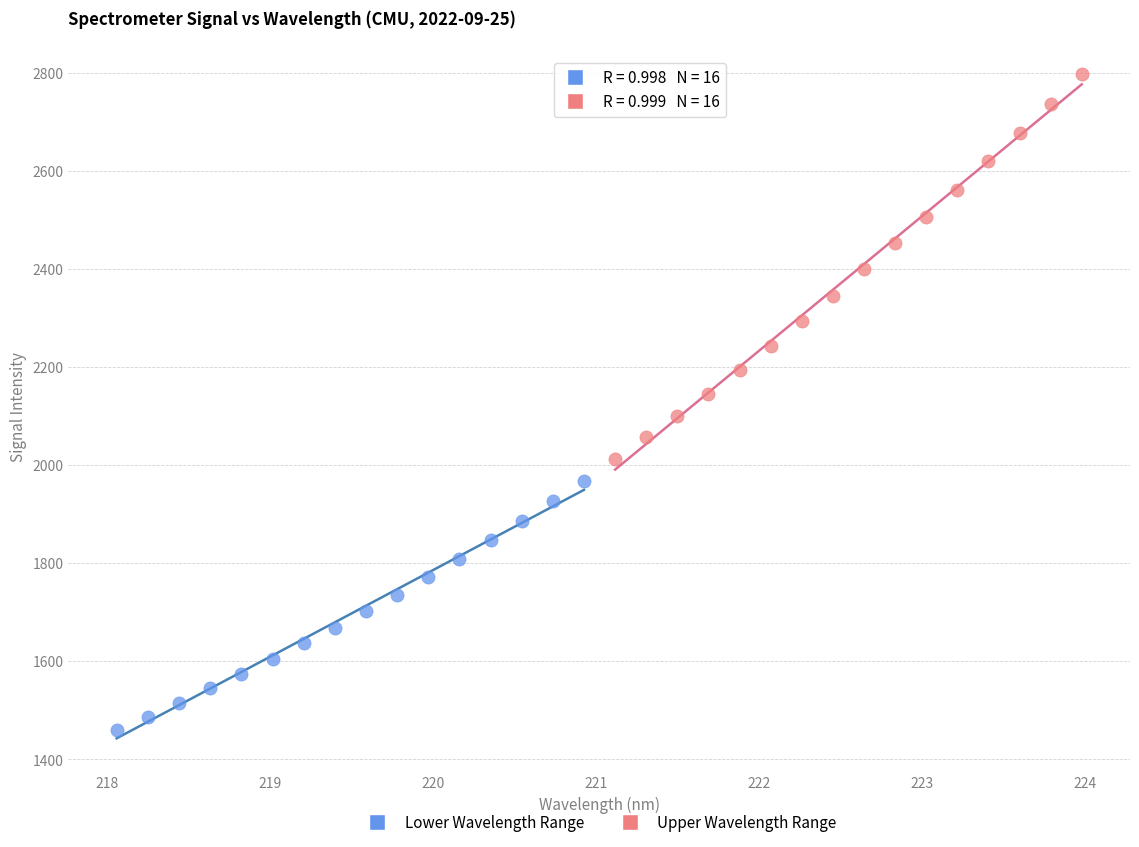

Which series reaches the maximum Y coordinate?

Upper Wavelength Range